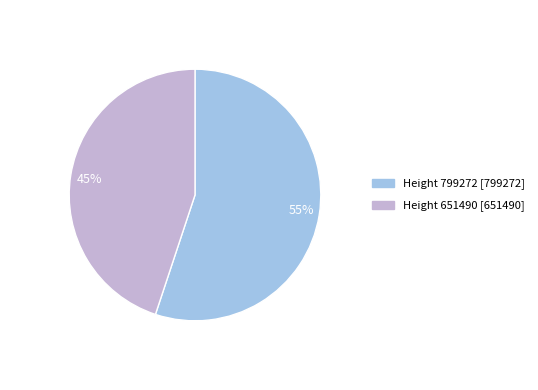

What is the majority slice?

55%